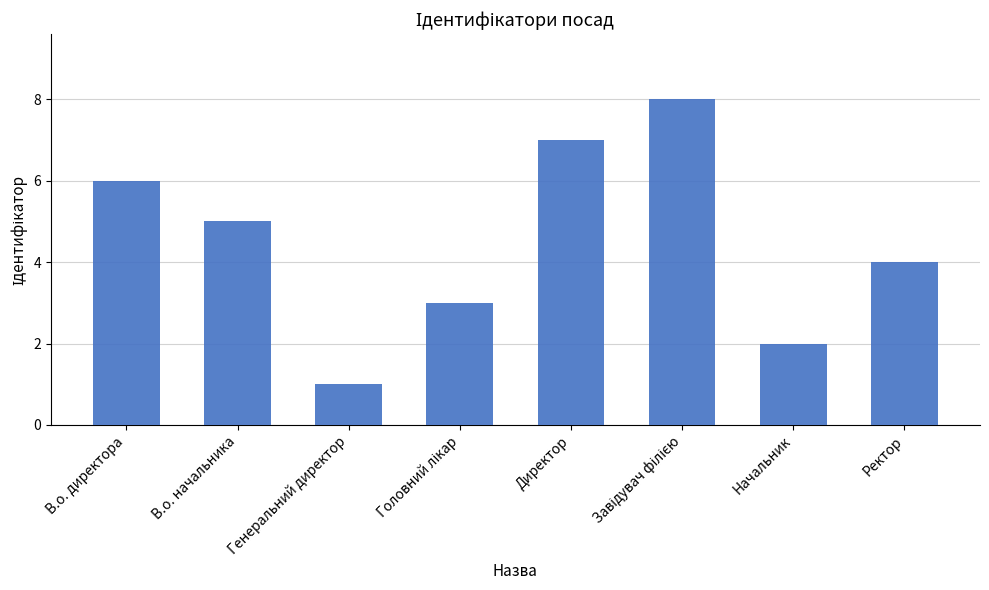

What is the change in value from В.о. начальника to Директор?

+2